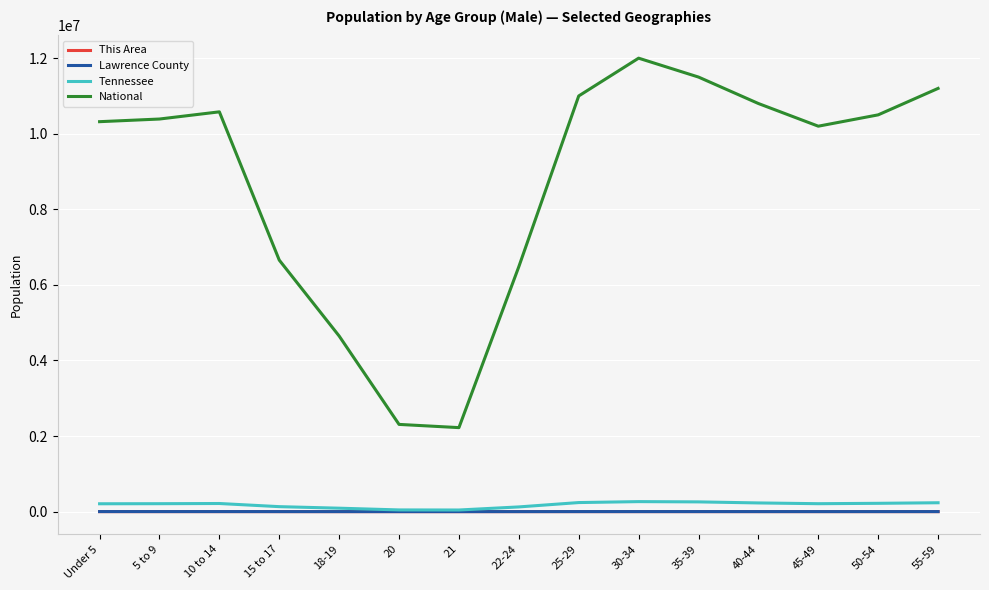

What is the sum of all Lawrence County values?

15185